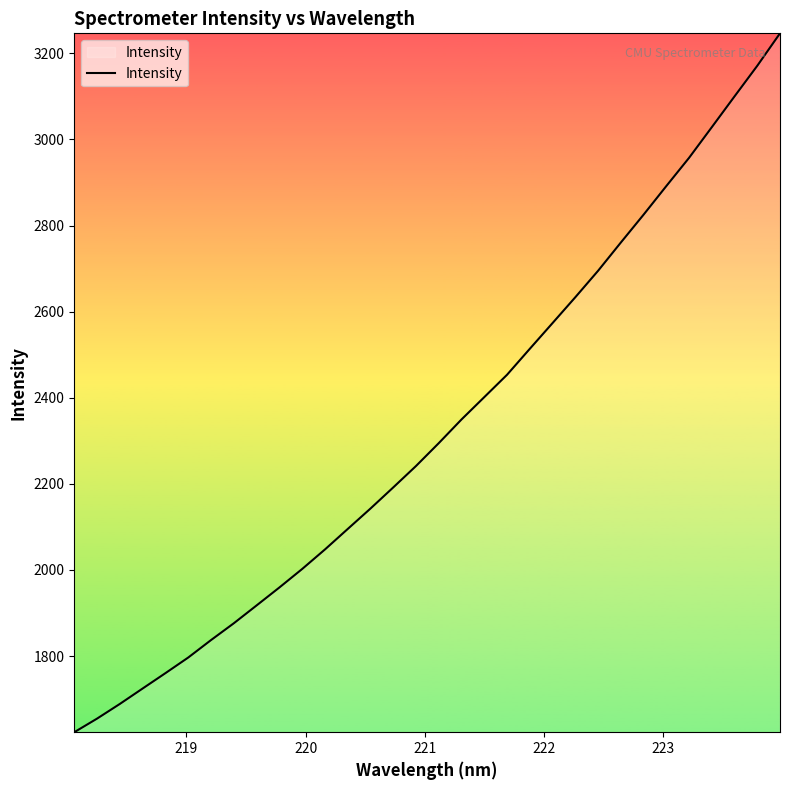

What is the sum of all values?

74455.1